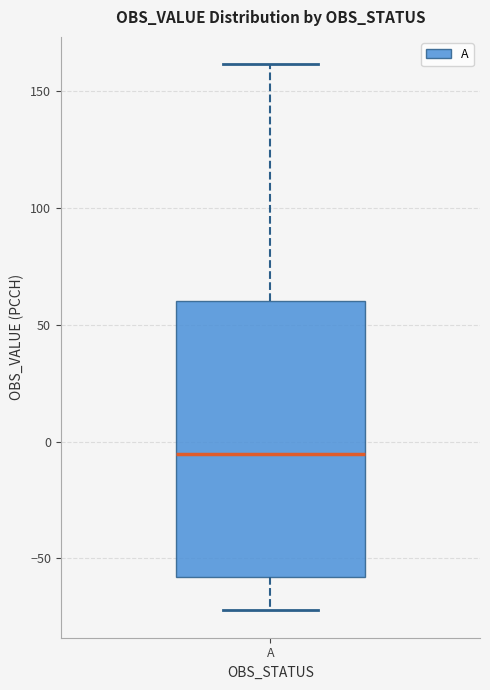

Where does the median line of the box for A sit on the y-axis? The values are not printed on the chart, so give them approximately, as read against the axis.

-5